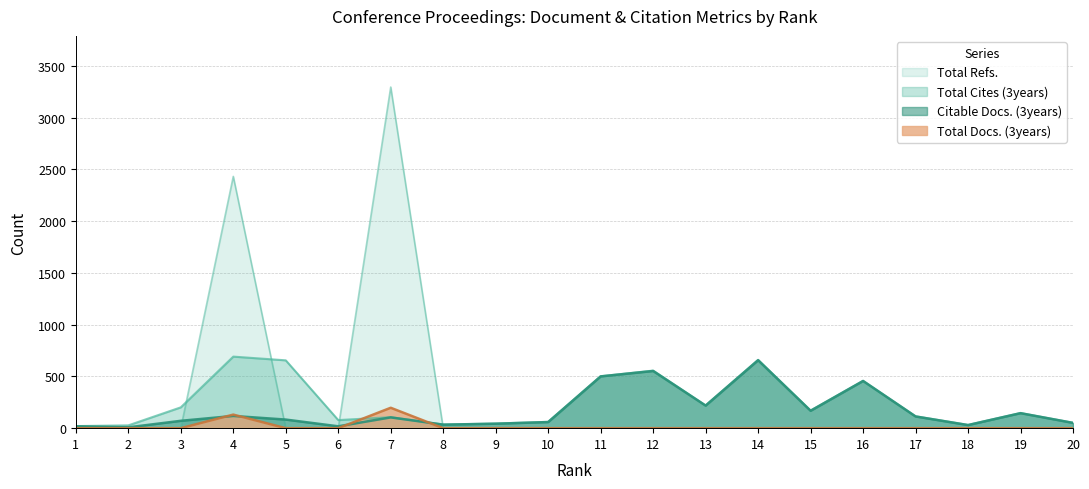

How many distinct data groups are displayed?

4